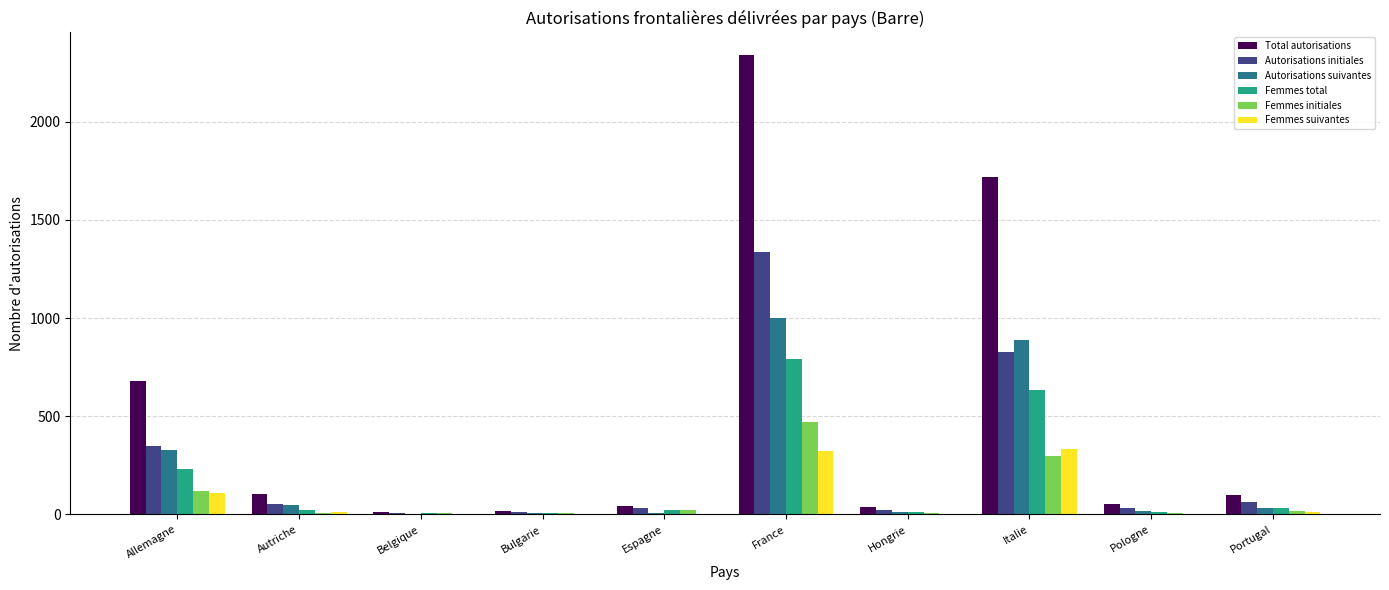

Is it true that Autorisations initiales equals 121 at Allemagne?

False